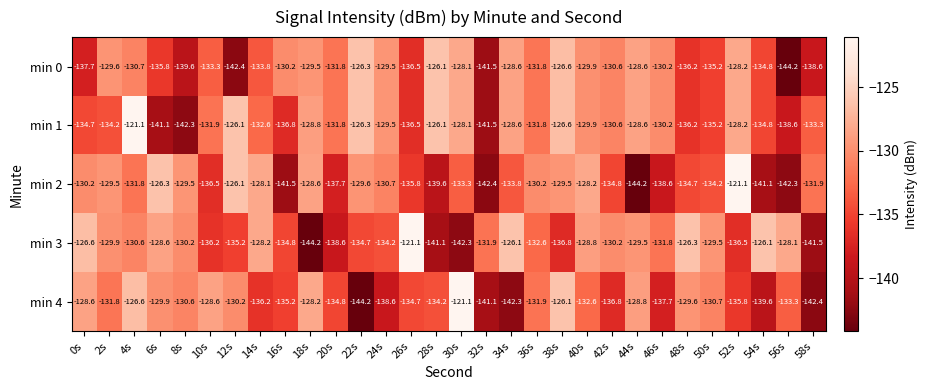

Count the number of data series in this chart.

5